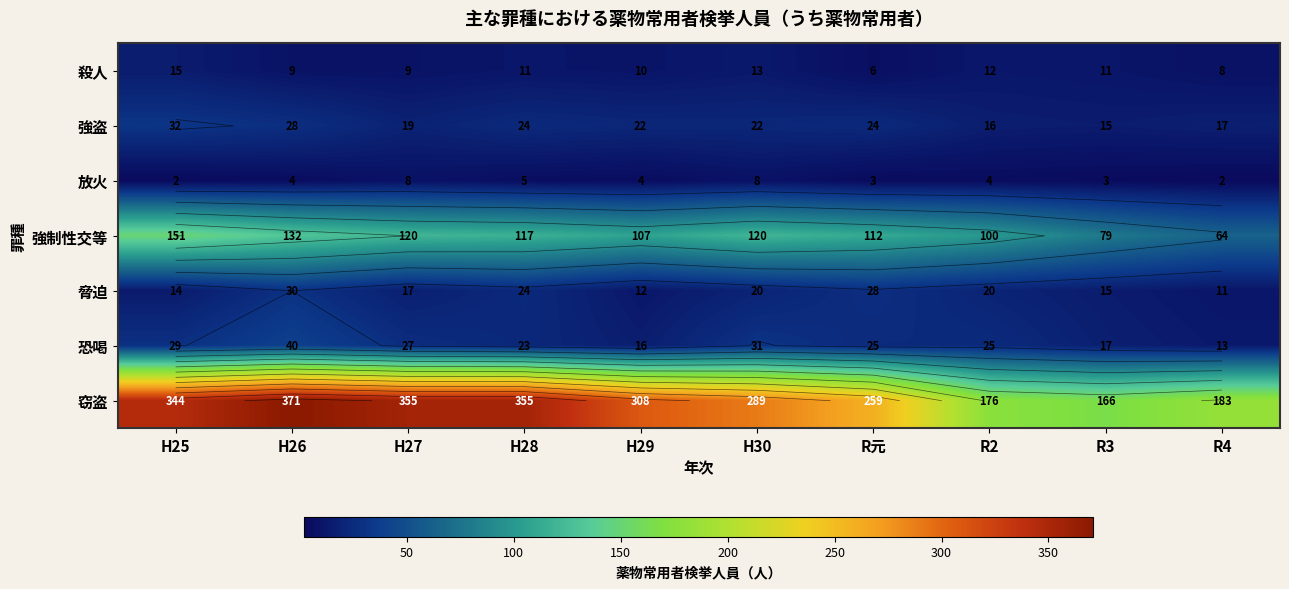

Which category has the highest value across all series?

H26